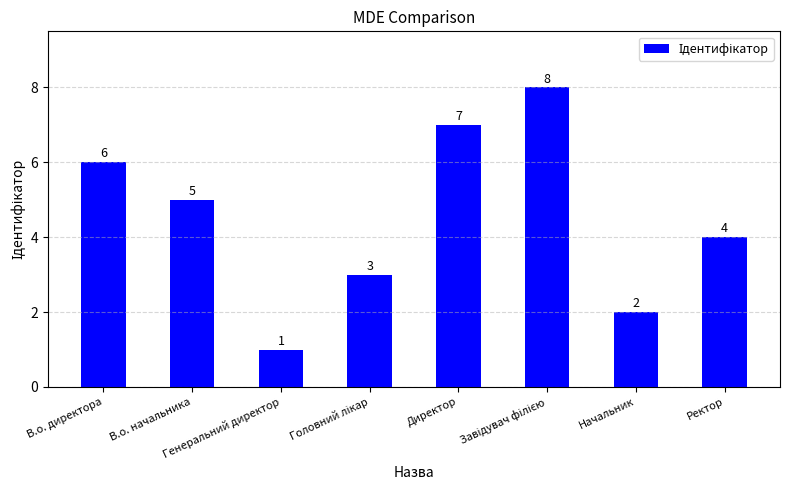

At which label is the value closest to 4?

Ректор